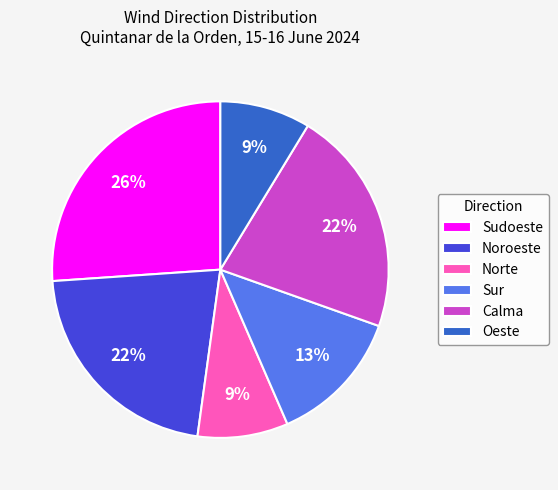

What is the ratio of the value at Oeste to the value at Calma?

0.4